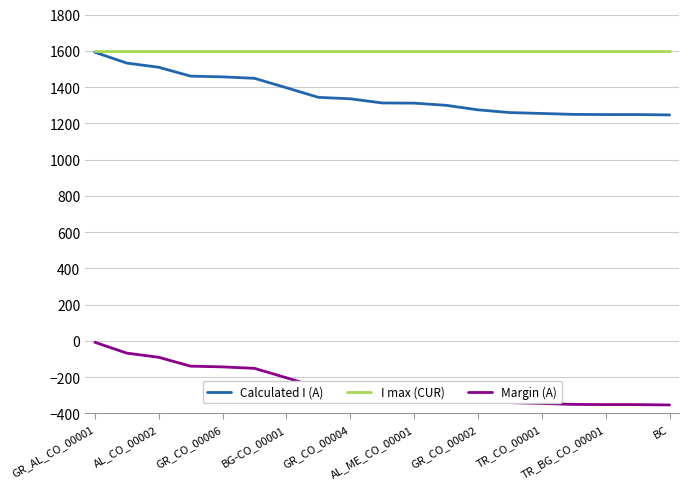

What is the lowest value of the Calculated I (A) series?

1246